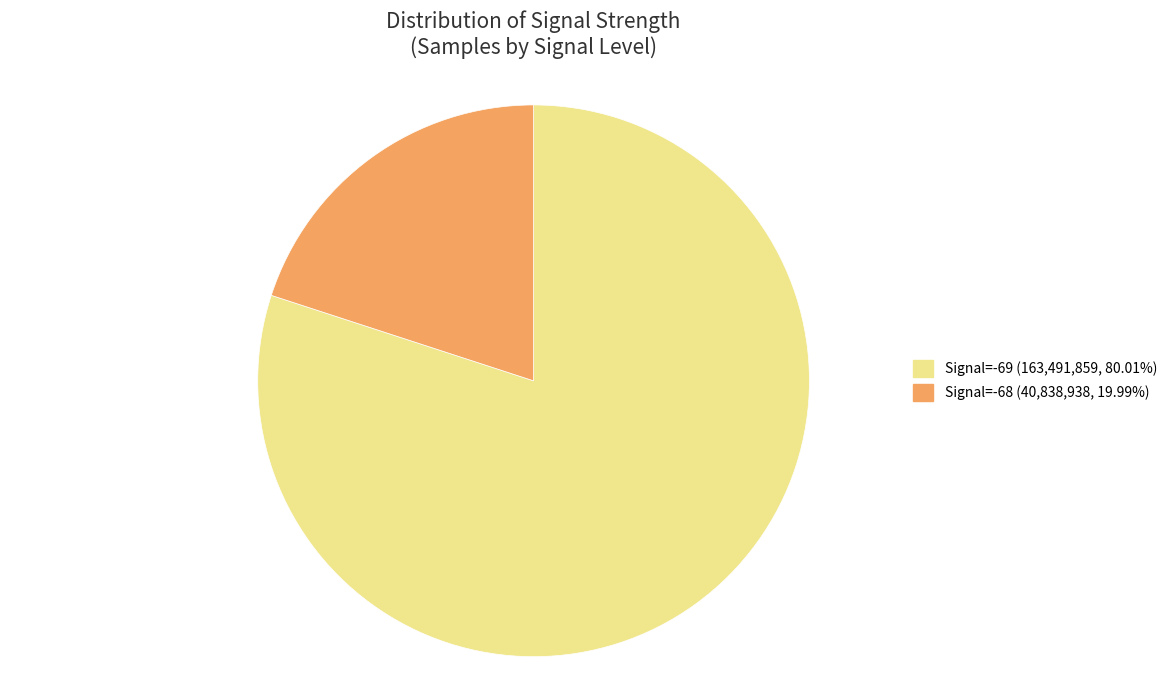

Count the number of slices in the pie.

2